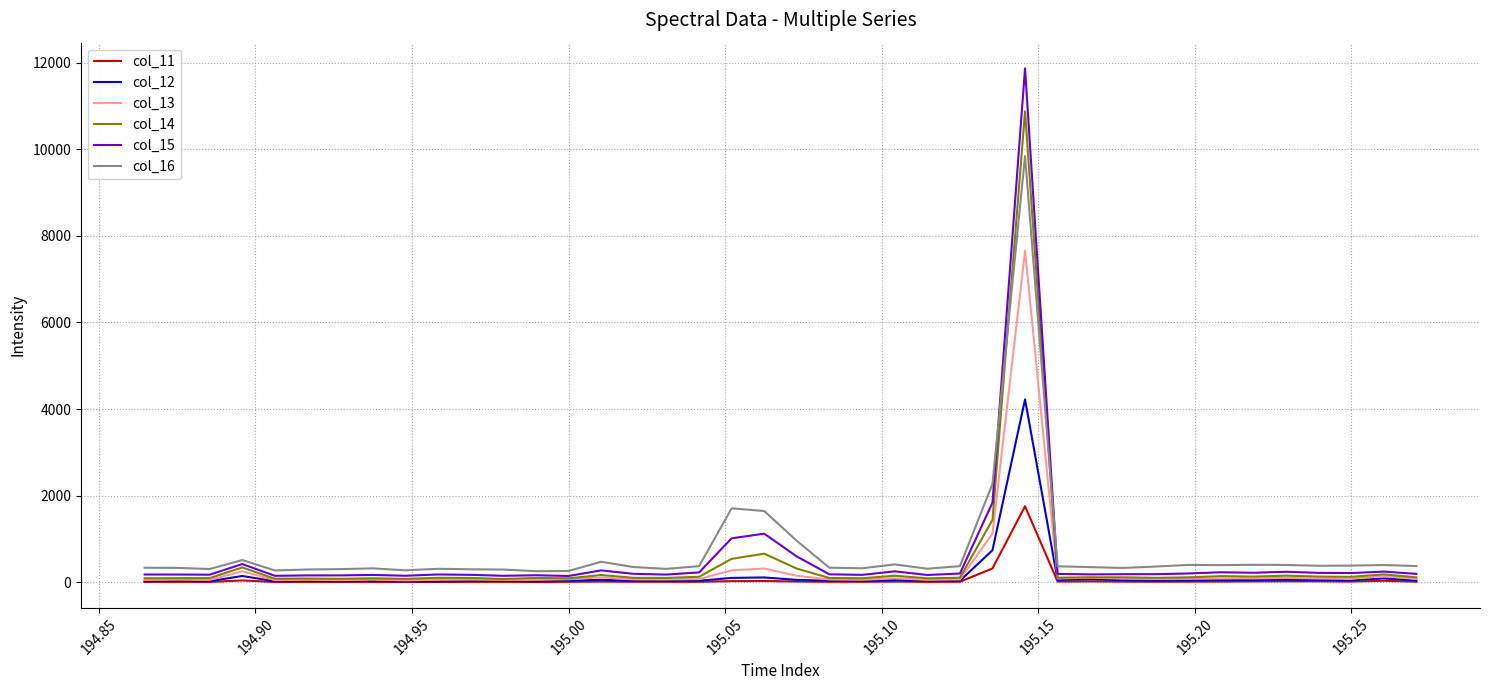

List the series in order of their peak value, highest first.

col_15, col_14, col_16, col_13, col_12, col_11